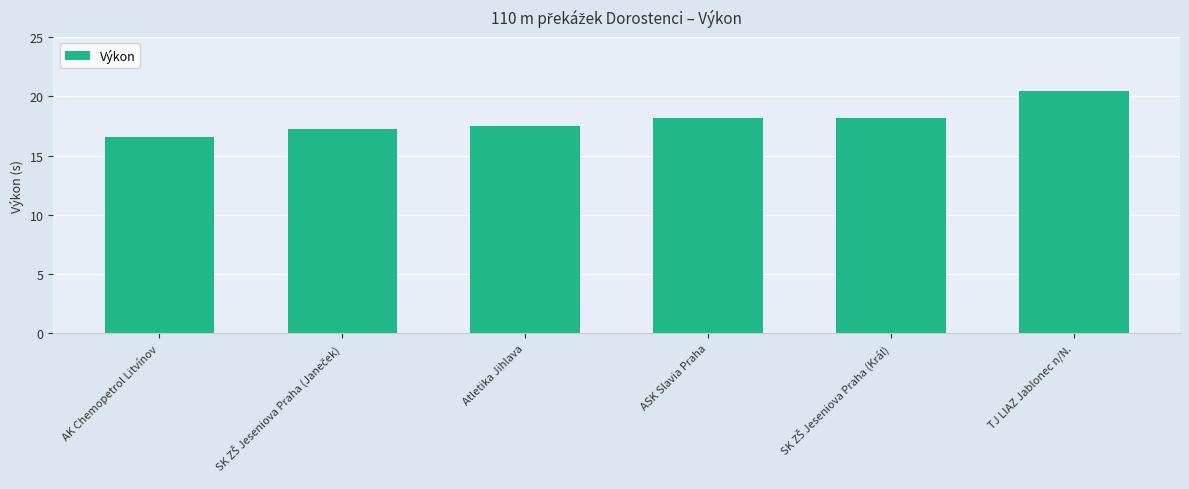

What is the label of the 1st bar from the right?

TJ LIAZ Jablonec n/N.